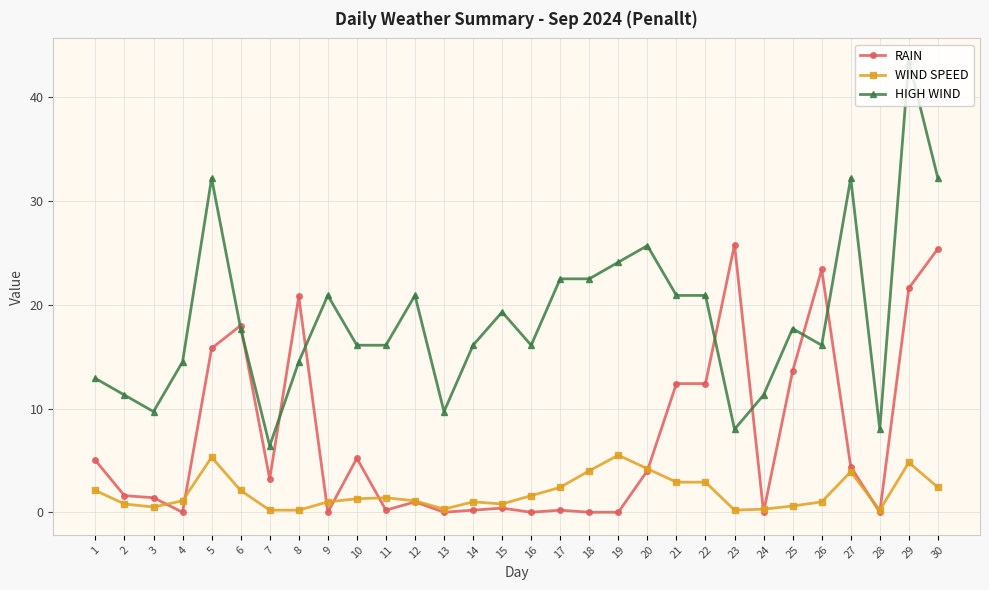

Is it true that RAIN equals -10.2 at 16?

False